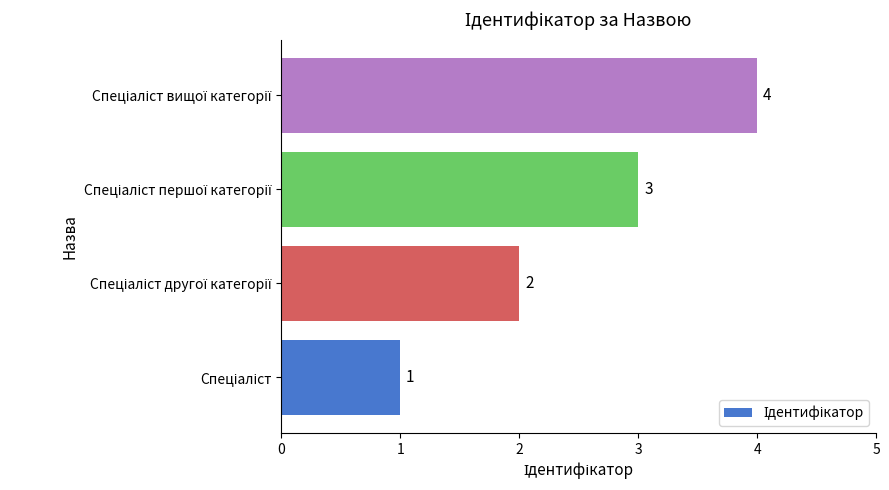

Are the bars grouped side by side (vs. stacked)?

No